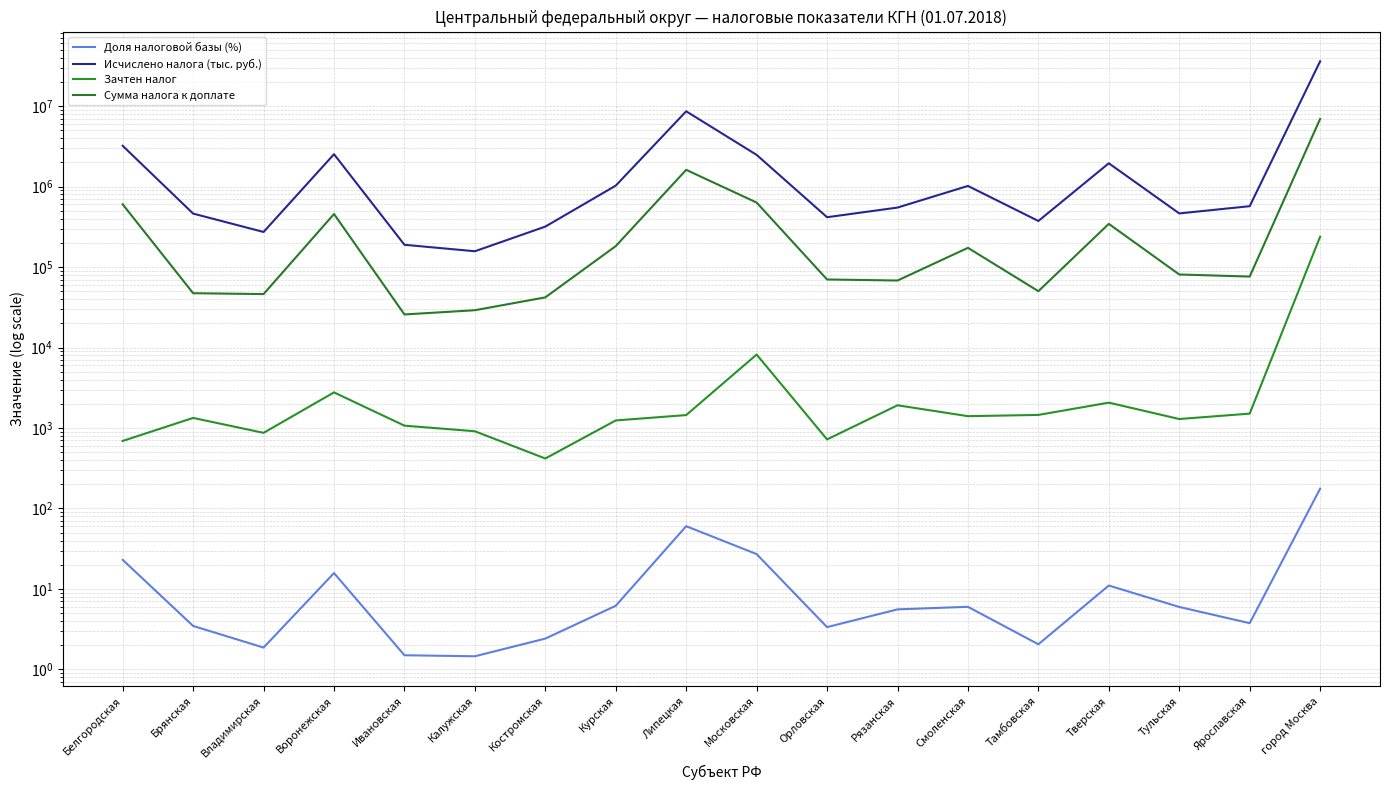

True or false: Исчислено налога (тыс. руб.) has a value of 416489.0 at Орловская.

True